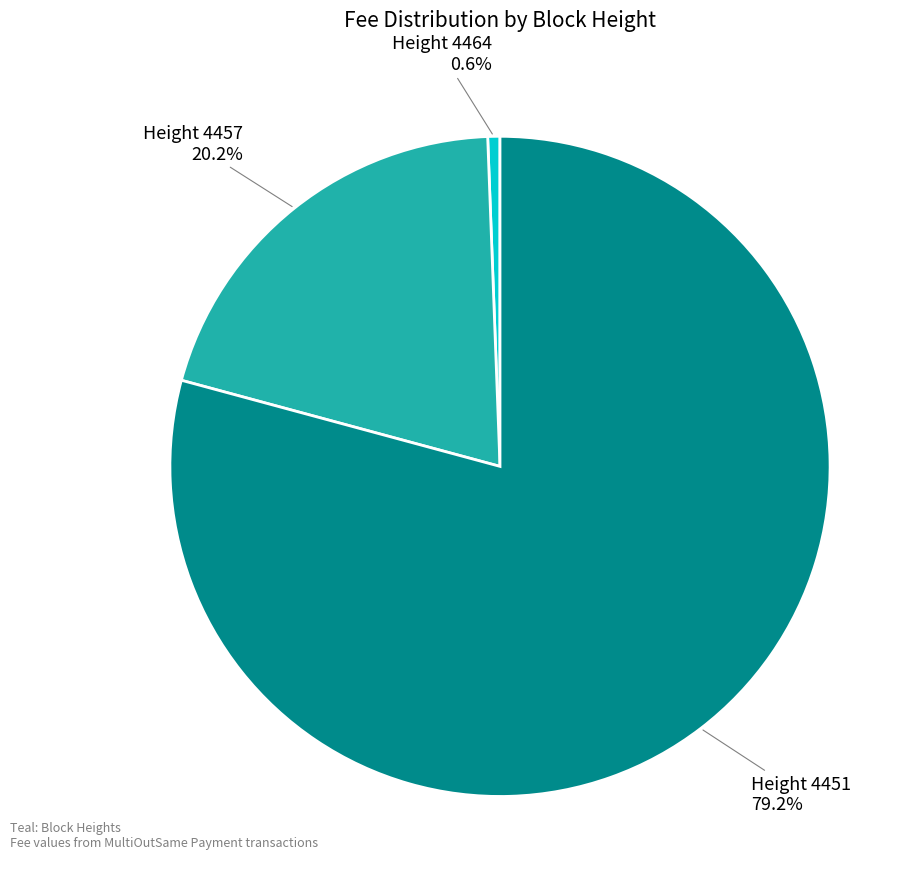

Is there any slice that represents more than half of the pie?

Yes